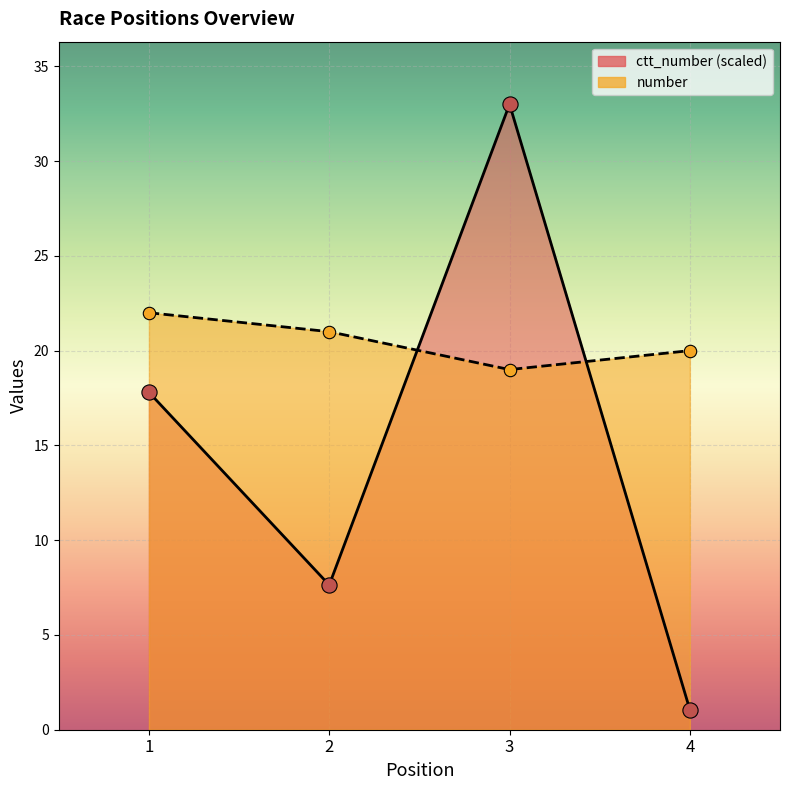

Is the value of ctt_number at 2 greater than the value of number at 1?

No